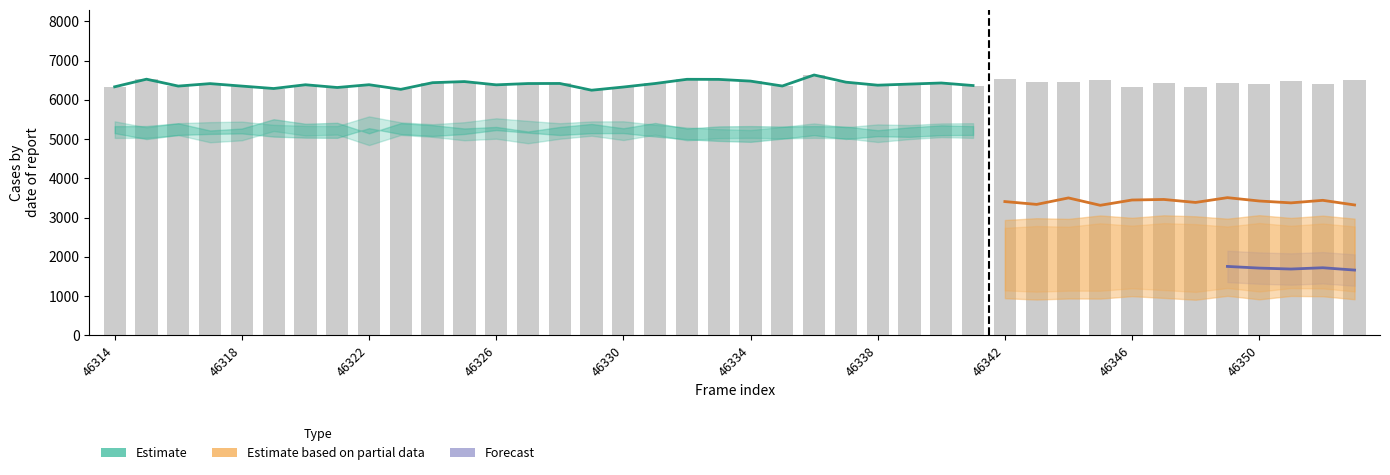

At how many categories does at least one series exceed 5122?

40